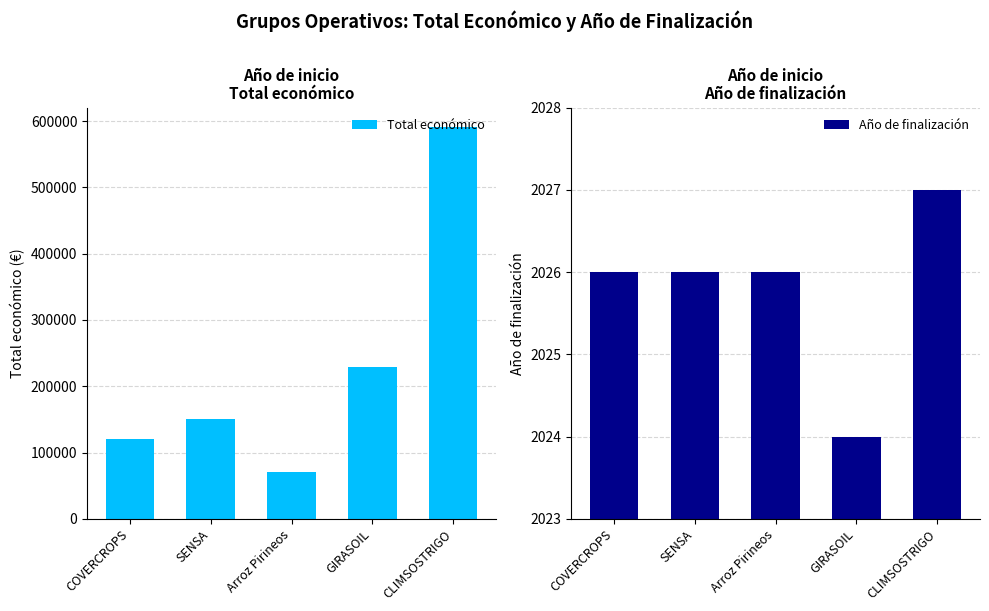

What is the total value across all series at COVERCROPS?

122026